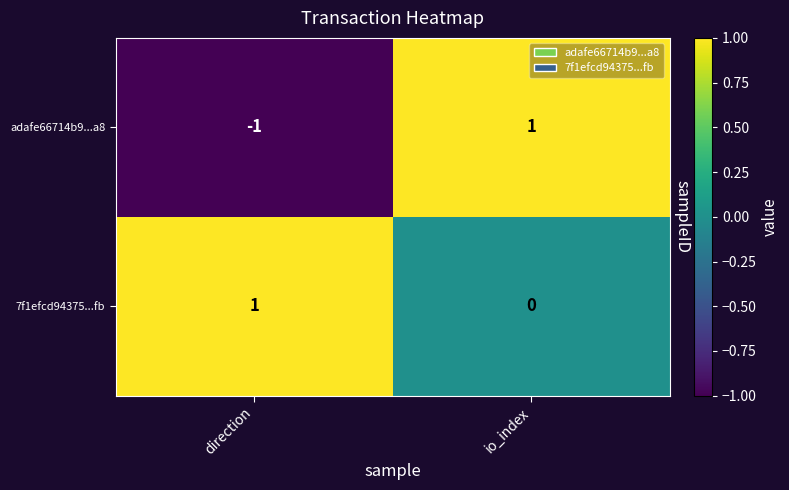

How many values in adafe66714b9...a8 are below zero?

1